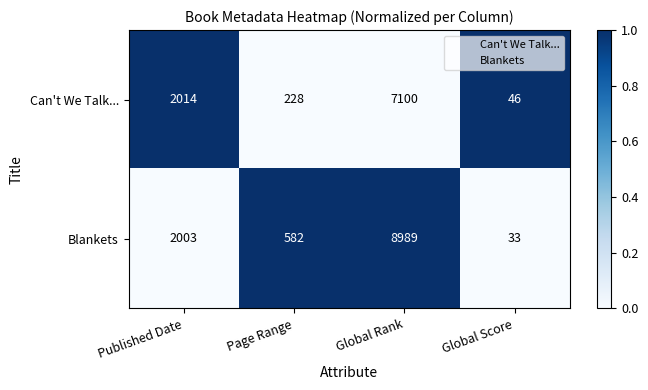

What is the spread (max minus min) of values at Global Rank?

1